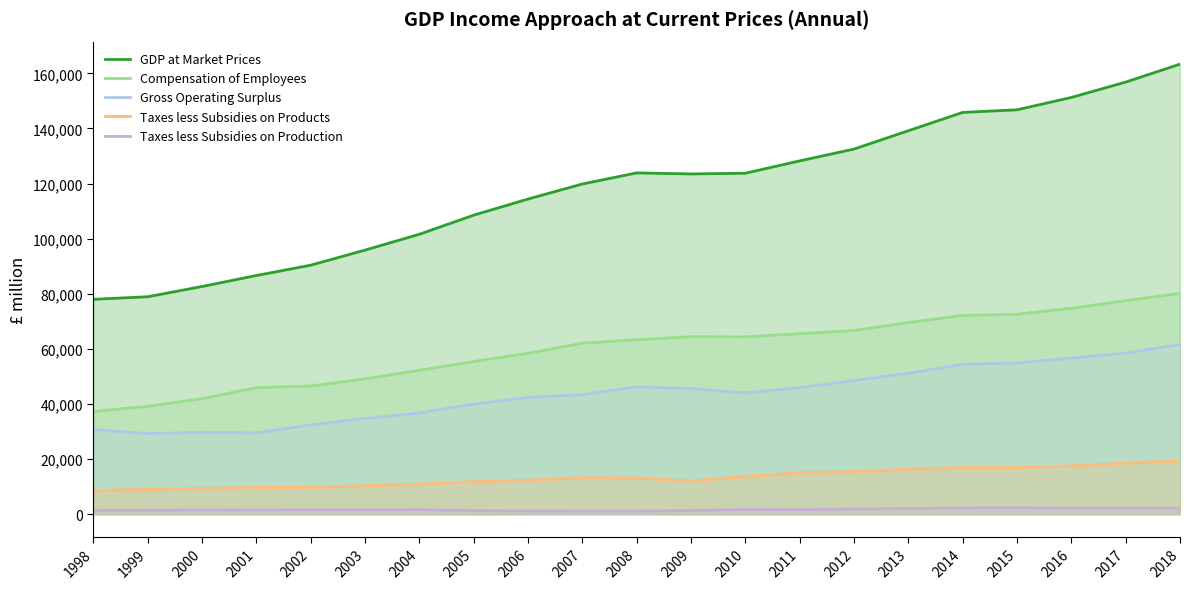

Is the value of GDP at Market Prices at 2017 greater than the value of Taxes less Subsidies on Products at 2014?

Yes